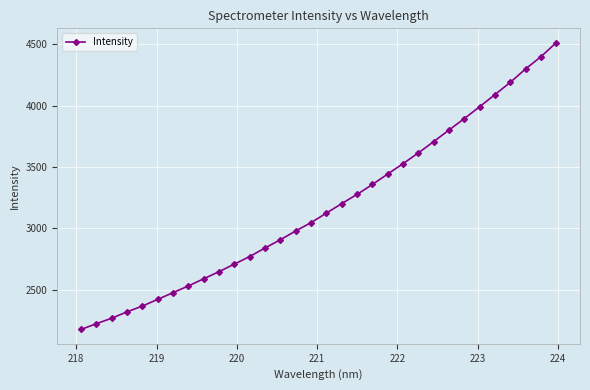

True or false: the data has more than 2 interior local peaks.

False